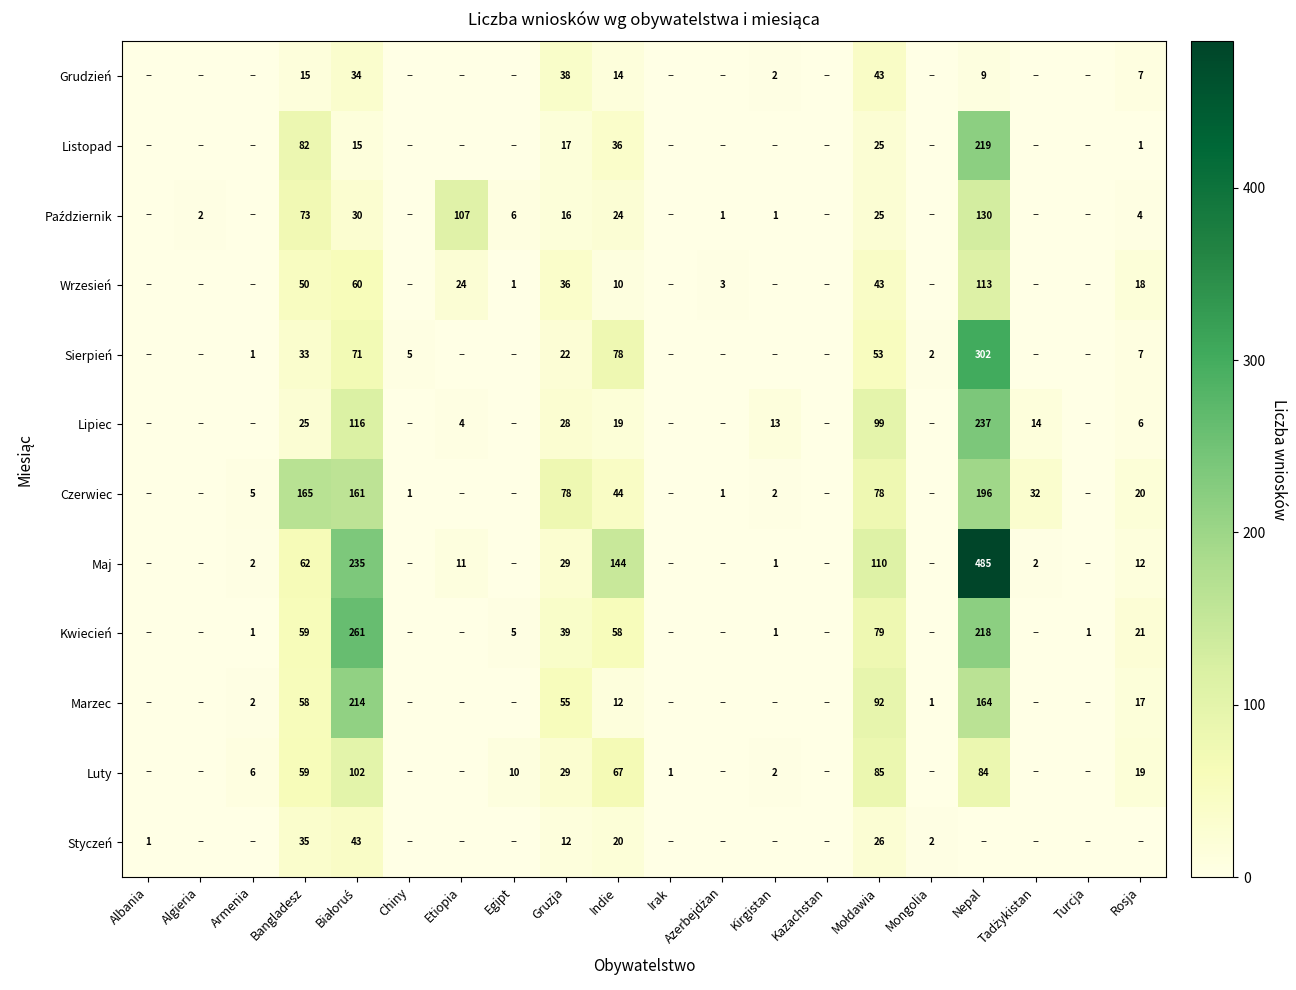

What is the spread (max minus min) of values at Bangladesz?

150